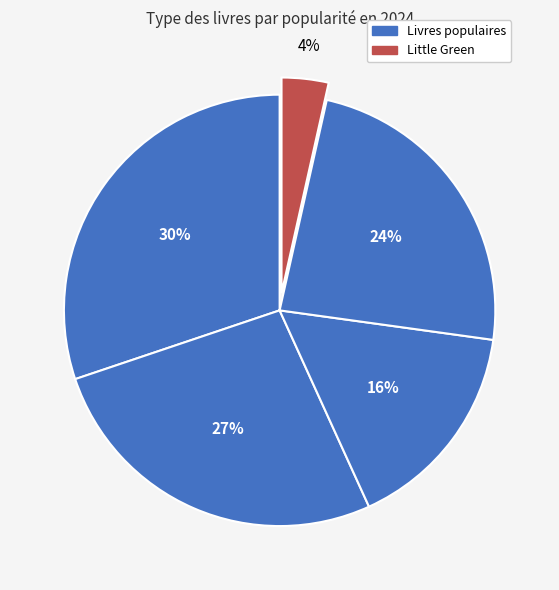

How many slices are in this pie chart?

5